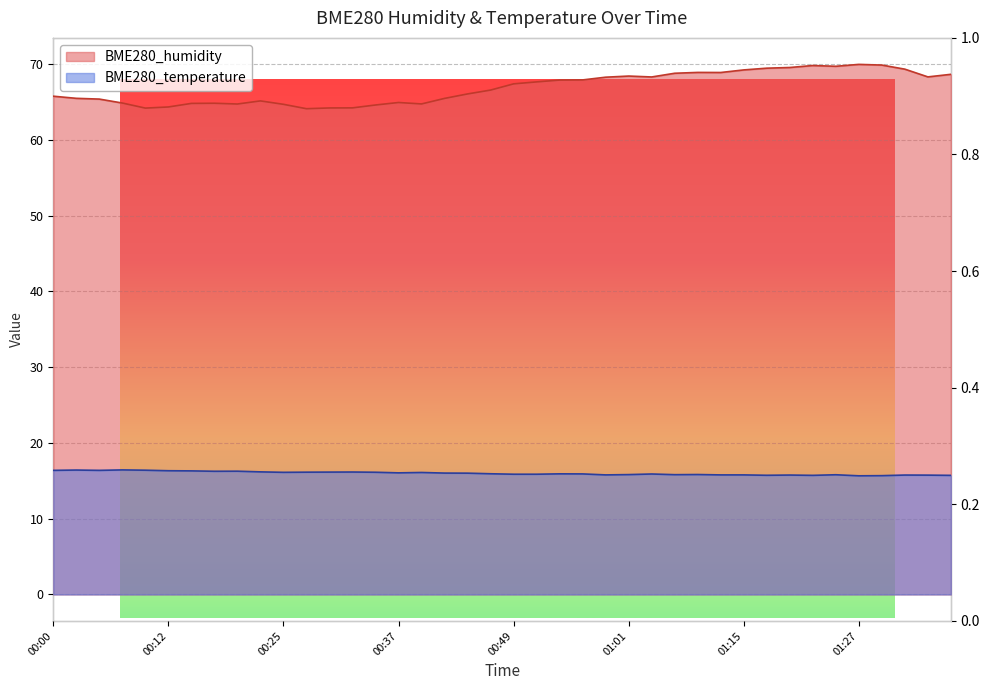

Which series has the largest total across all categories?

BME280_humidity